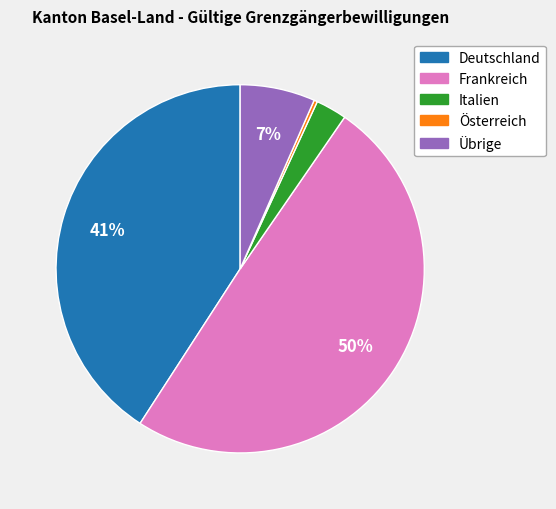

To the nearest percent, what is the average slice percentage?

20%